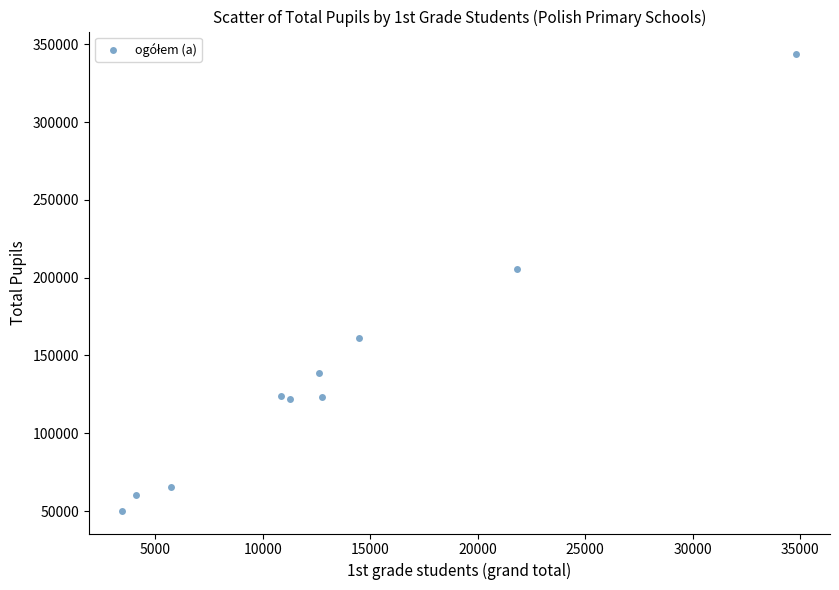

What Y value in the scatter plot is closest to 196860?

205864